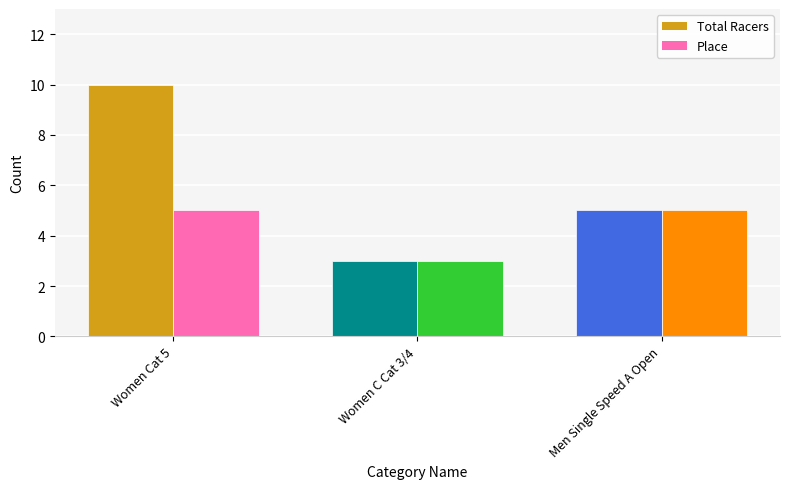

Rank the series by their maximum value, from lowest to highest.

Place, Total Racers